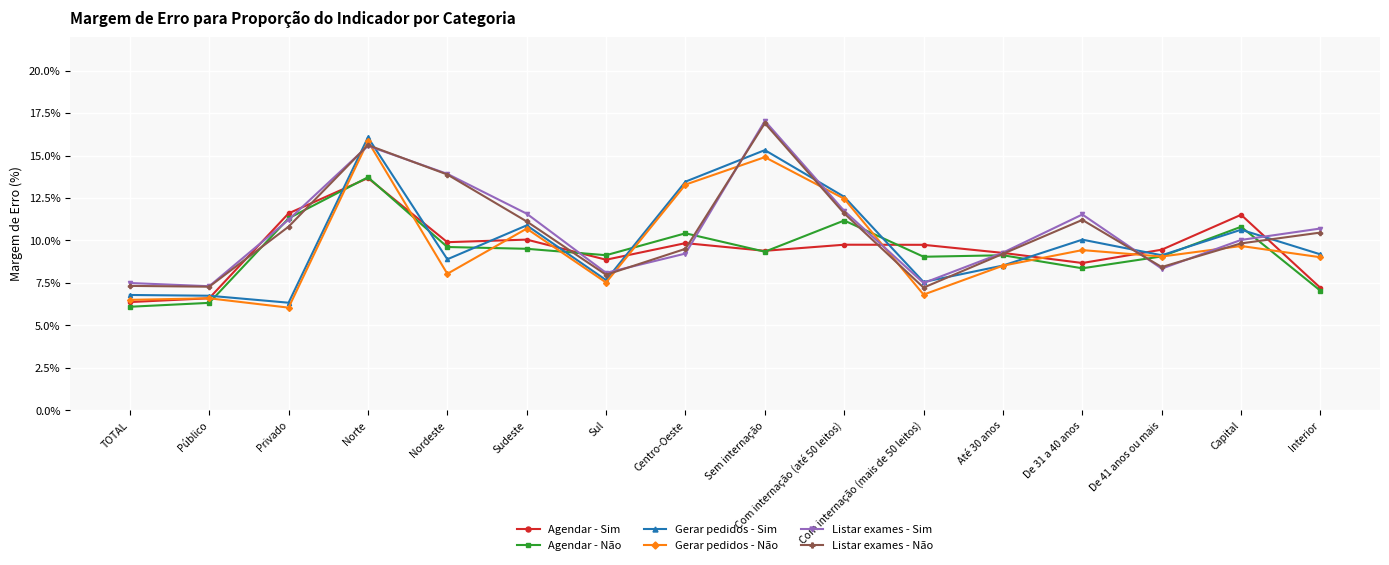

What is the difference between the Agendar - Não values at Nordeste and Com internação (até 50 leitos)?

1.6